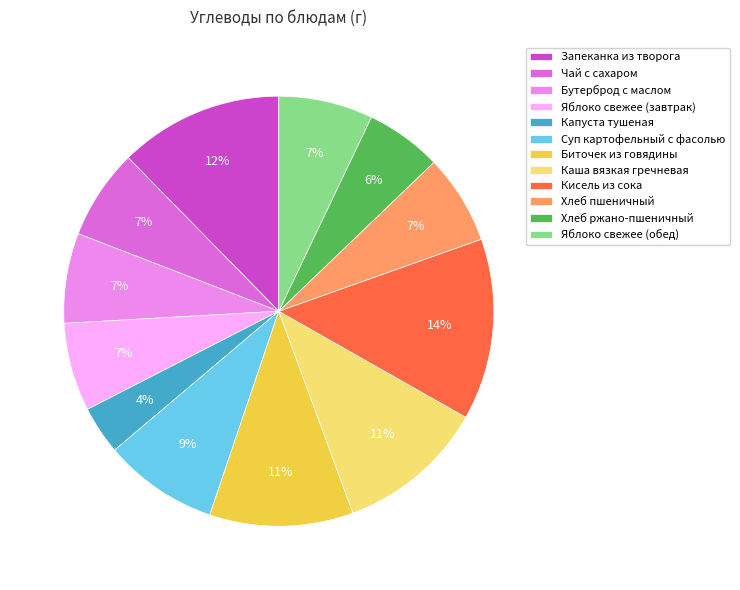

Does any single category account for the majority?

No